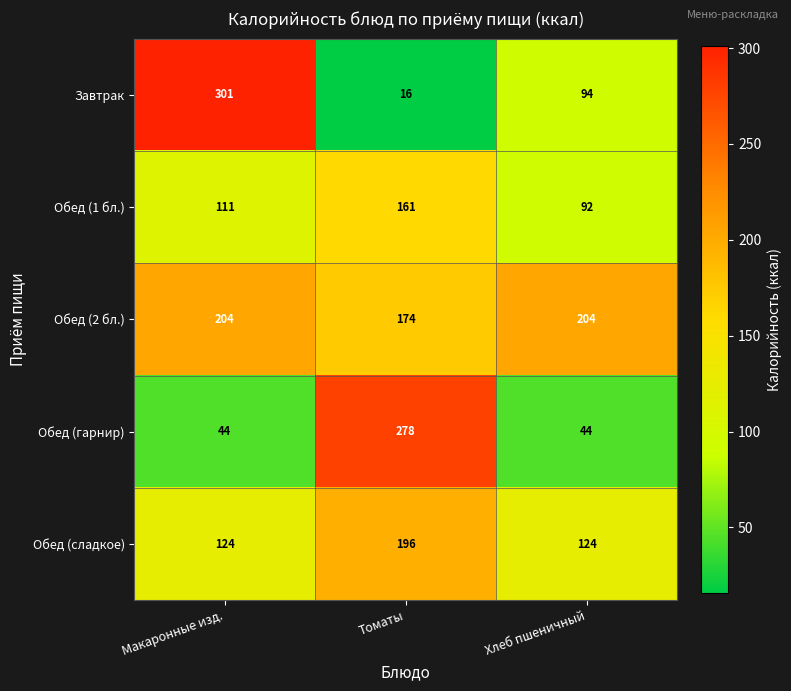

List the series in order of their peak value, highest first.

Завтрак, Обед (гарнир), Обед (2 бл.), Обед (сладкое), Обед (1 бл.)